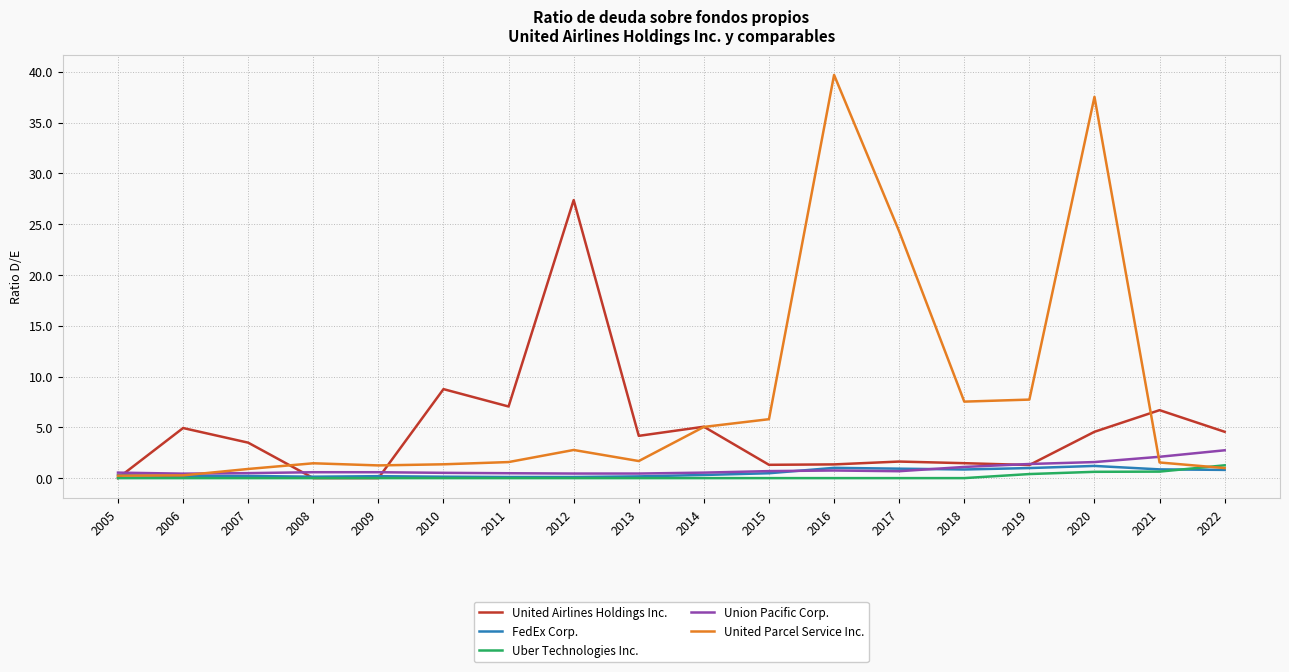

True or false: FedEx Corp. has a value of 0.8 at 2018.

True